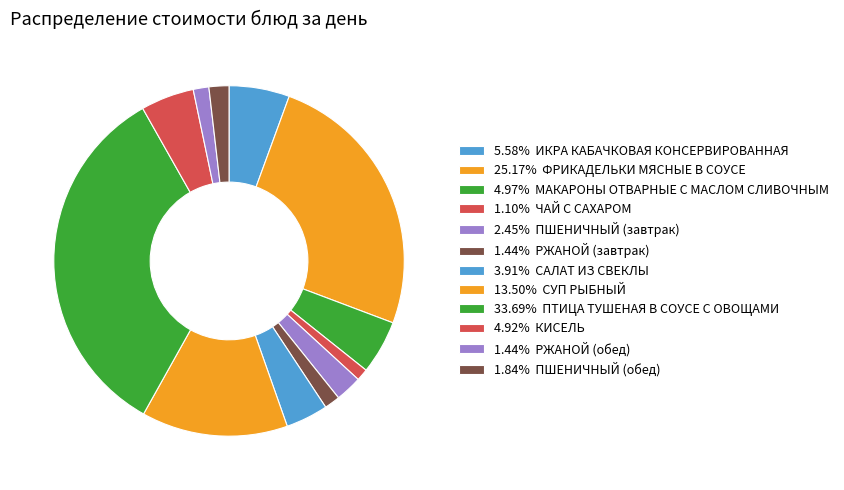

What is the smallest slice in the pie chart?

ЧАЙ С САХАРОМ